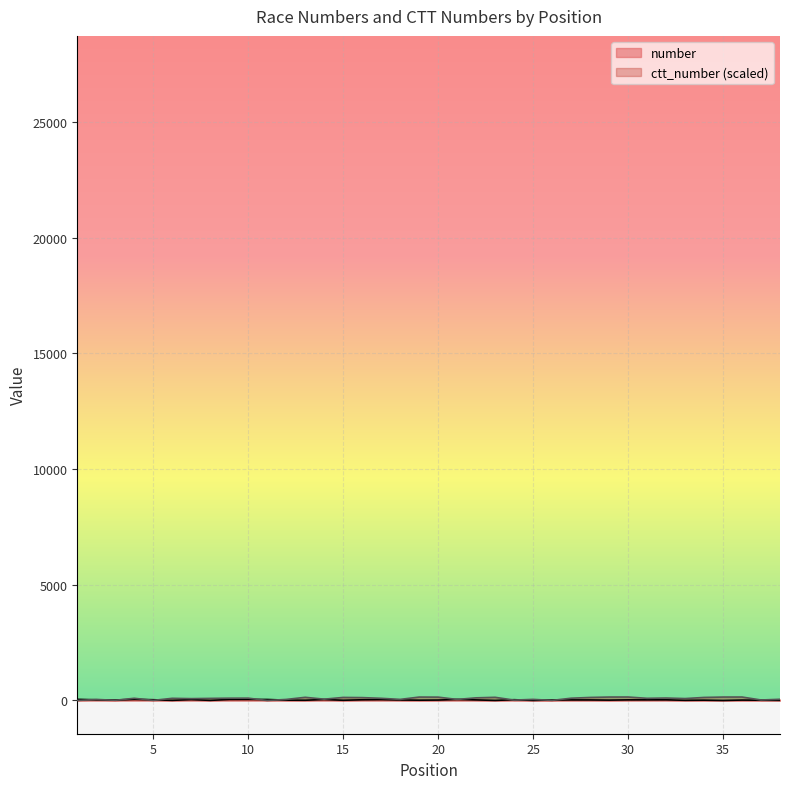

Reading left to right, transcribe all the data shown in this chart.

number: 50.0	30.0	20.0	48.0	33.0	6.0	40.0	5.0	45.0	47.0	44.0	15.0	11.0	43.0	10.0	31.0	39.0	22.0	13.0	19.0	46.0	26.0	3.0	34.0	4.0	21.0	25.0	24.0	16.0	27.0	28.0	29.0	8.0	14.0	1.0	18.0	12.0	7.0
ctt_number: 1.2	45.3	9.6	95.4	5.9	94.0	80.1	90.5	99.4	101.2	1.0	45.6	137.3	57.1	132.2	124.7	93.9	47.4	147.9	145.1	45.5	114.7	137.2	18.1	47.3	4.2	98.3	131.5	148.8	150.0	94.1	106.1	83.5	132.0	148.4	149.7	21.6	52.0